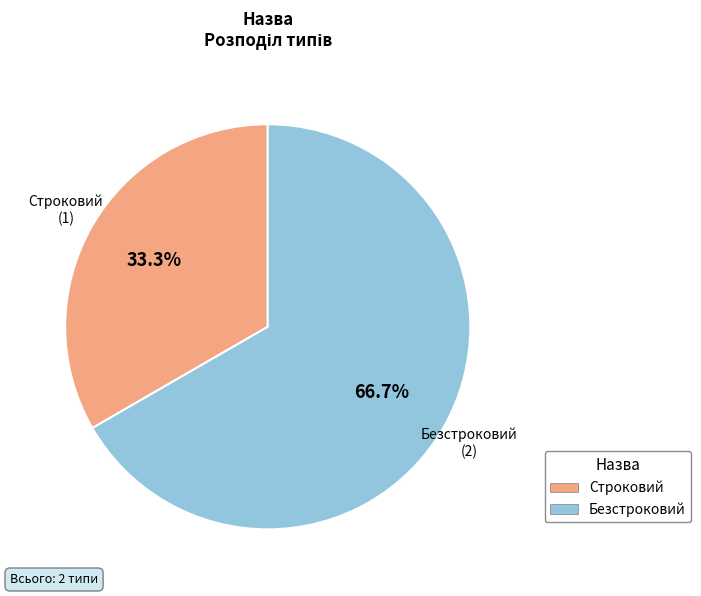

To the nearest percent, what is the average slice percentage?

50%